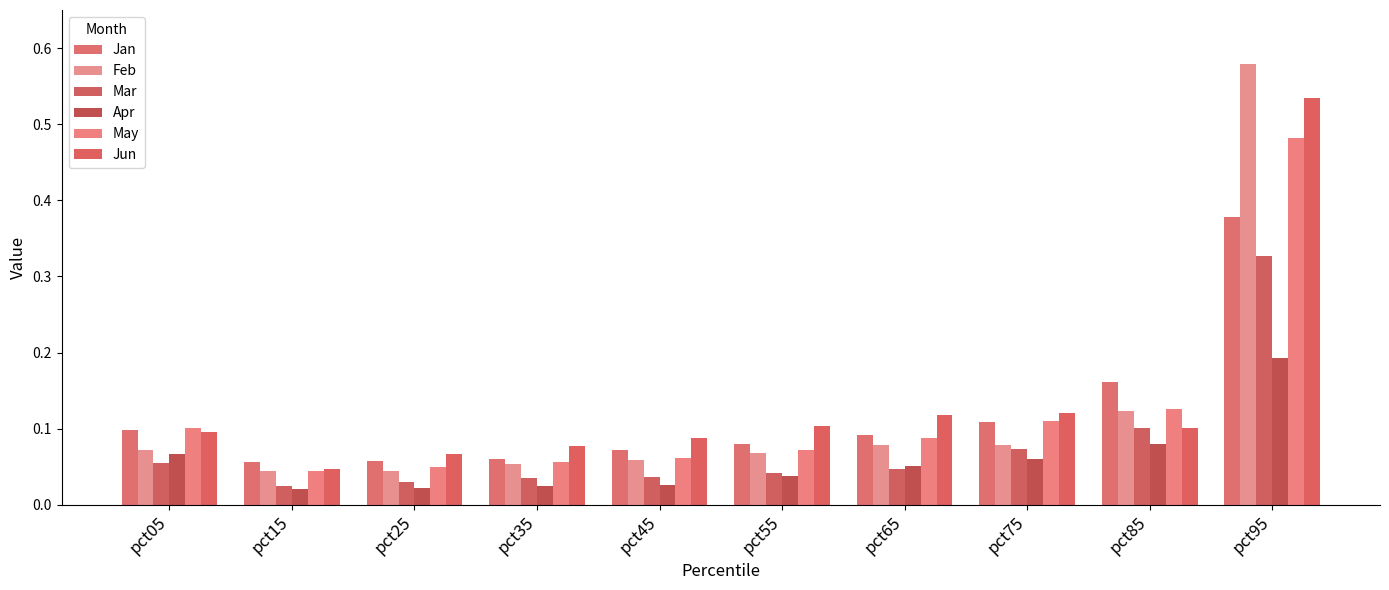

Does the chart contain any negative values?

No